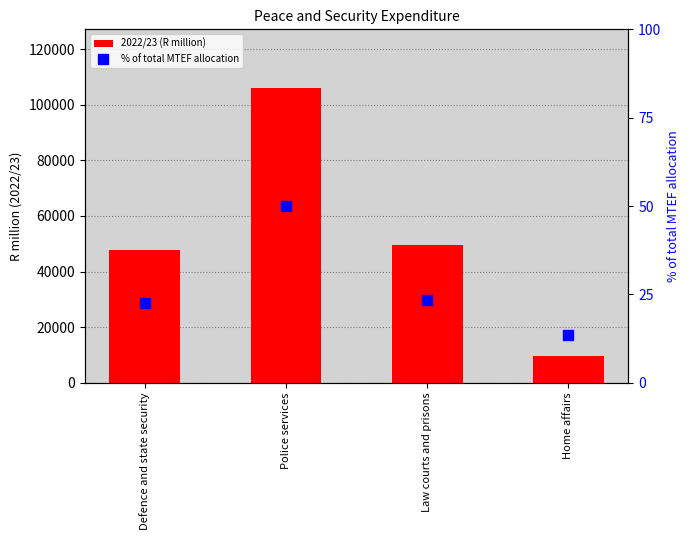

At which category does the chart reach its peak across all series?

Police services